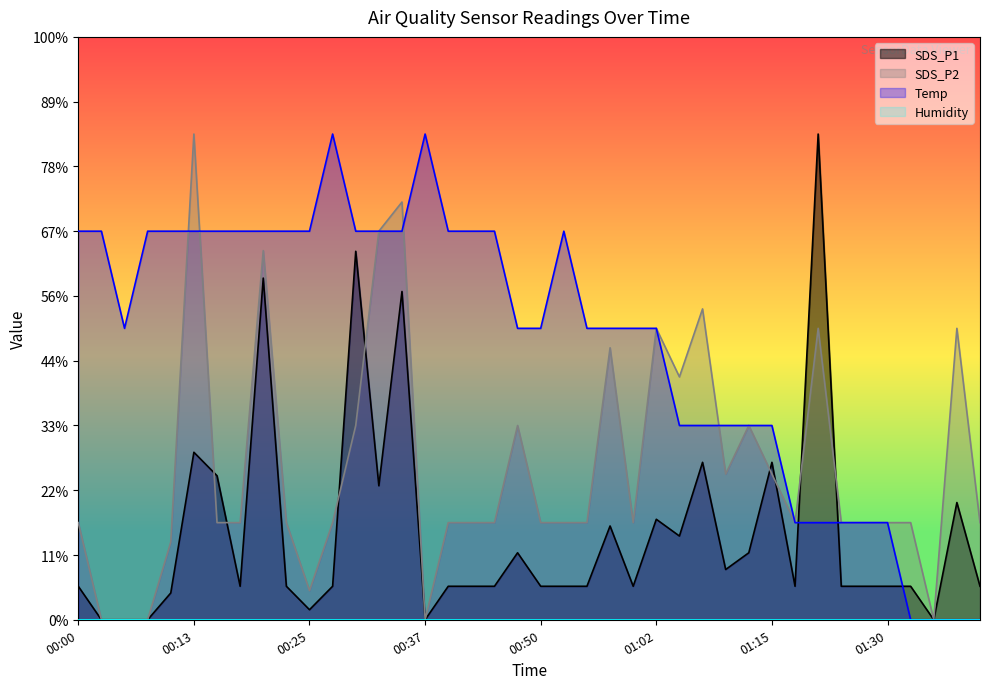

The SDS_P1 series shows 0.1 at 01:15. True or false?

False